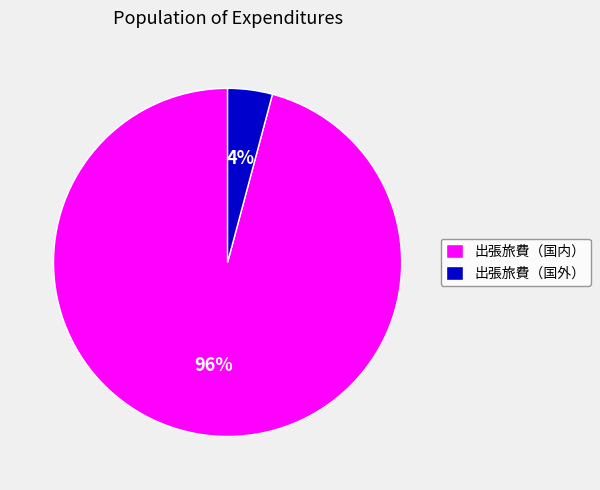

Is there a majority slice in this chart?

Yes